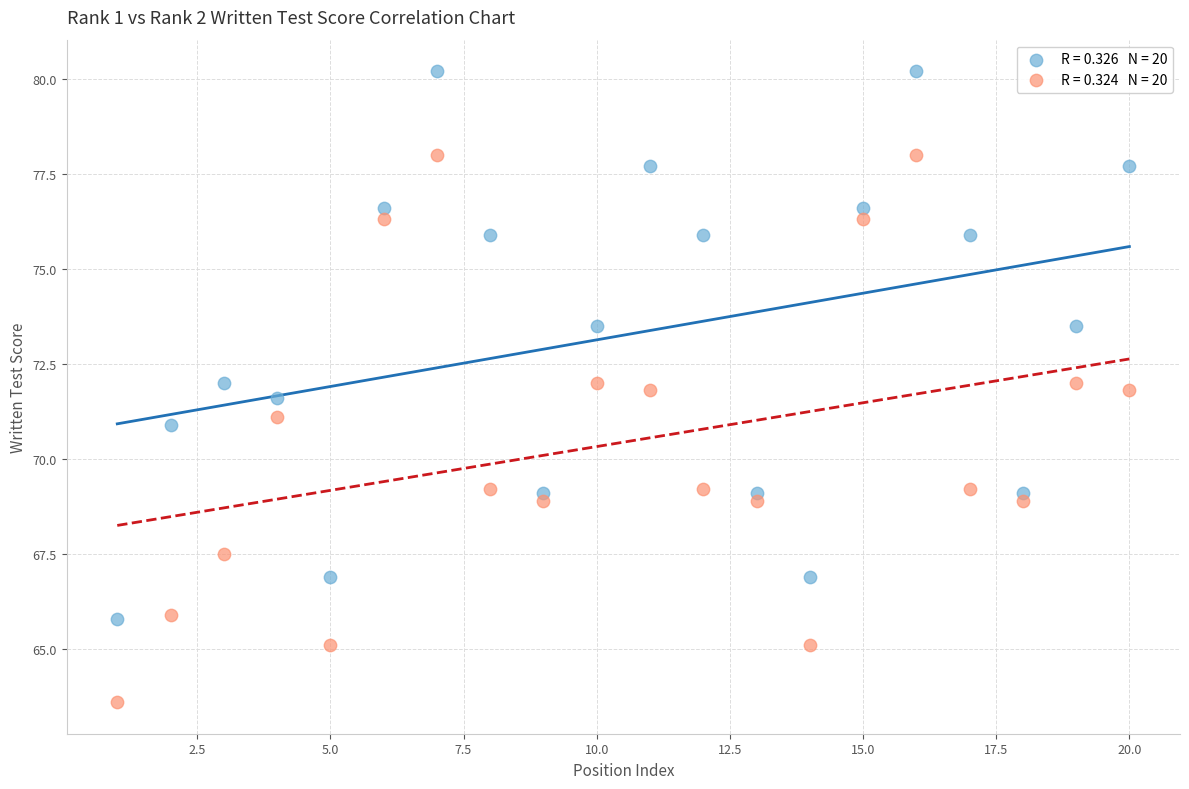

Across all data points, what is the range of X values (max minus min)?

19.0